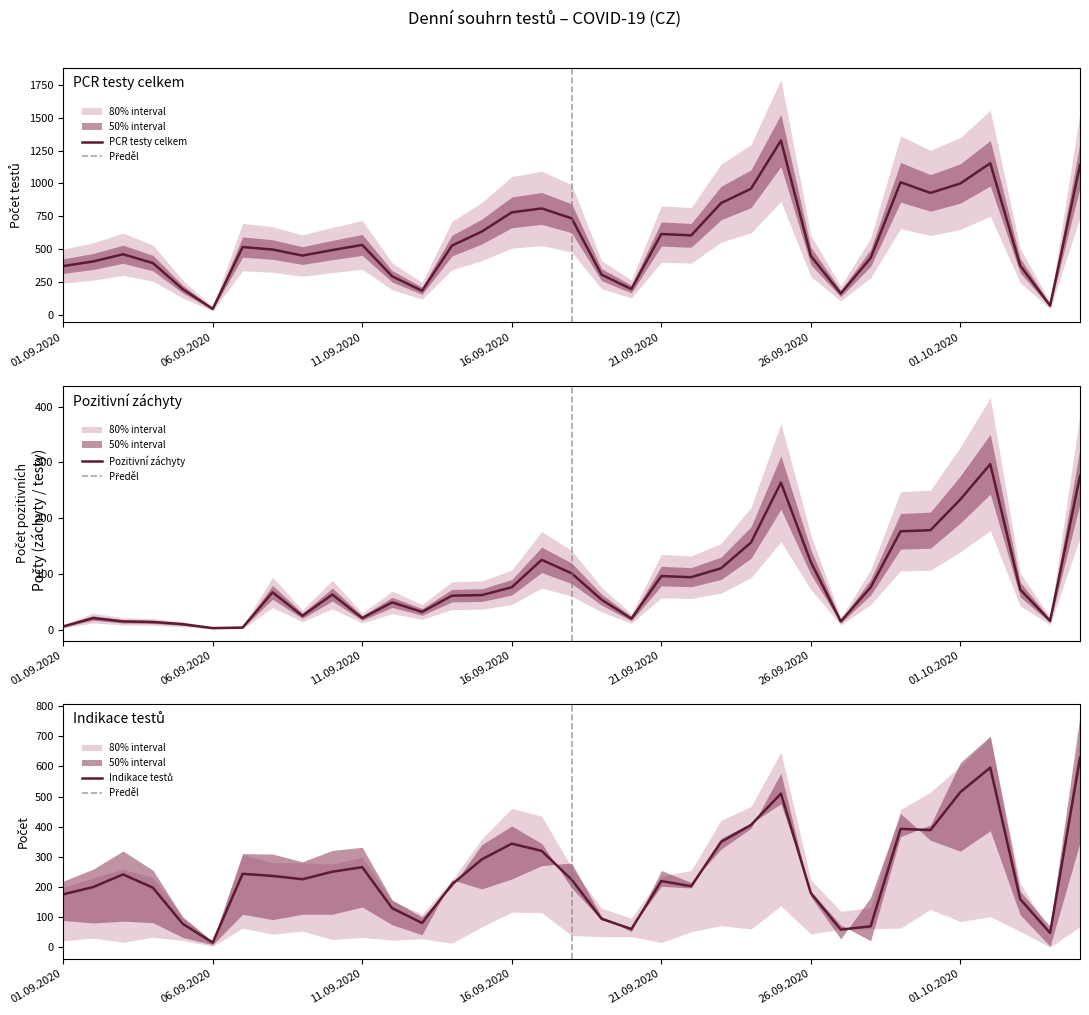

Which series has the largest total across all categories?

PCR testy celkem